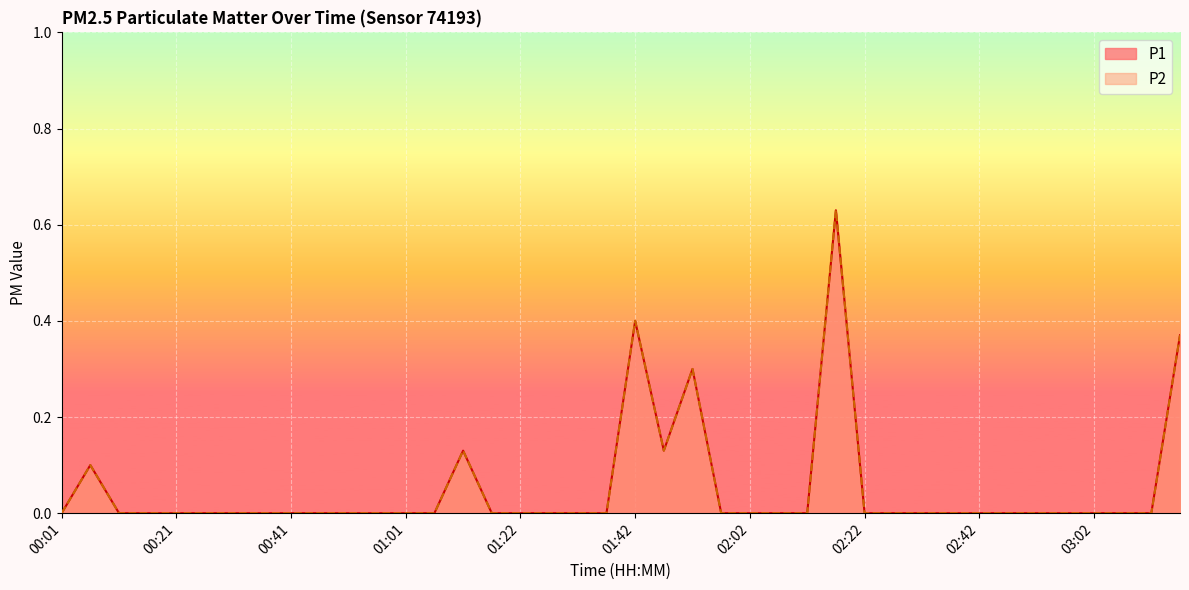

The value of P2 at 00:31 is 0.0. True or false?

True